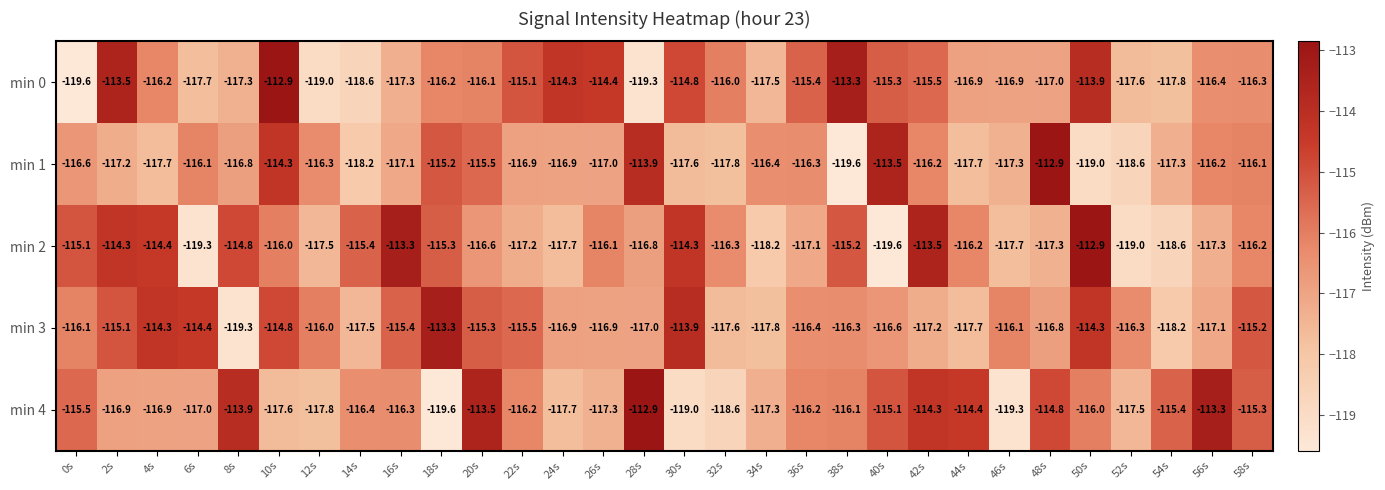

What is the greatest value displayed?

-112.9